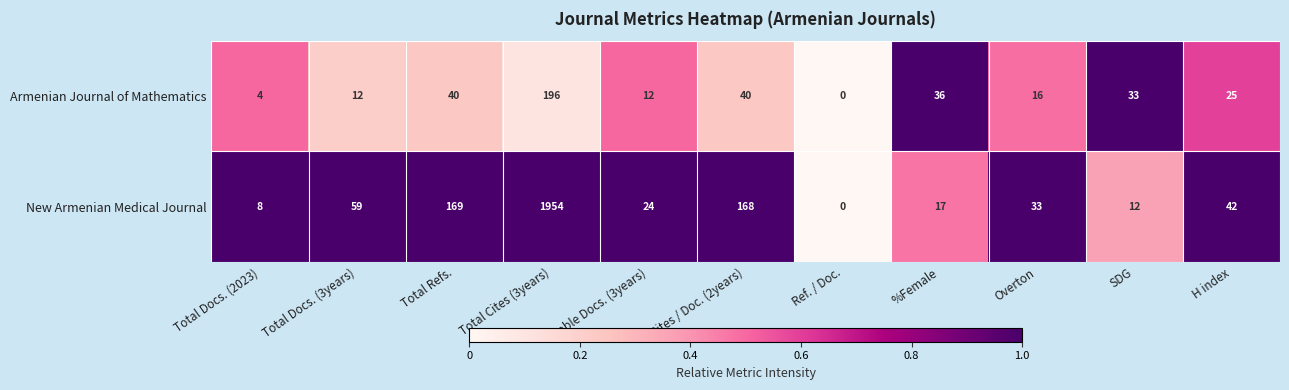

Rank the series by their average value, from highest to lowest.

New Armenian Medical Journal, Armenian Journal of Mathematics